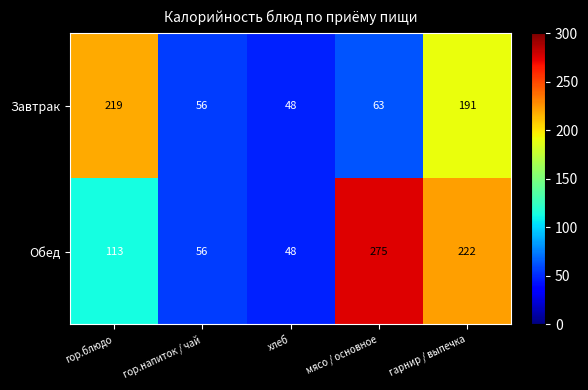

At which category does the chart reach its peak across all series?

мясо / основное